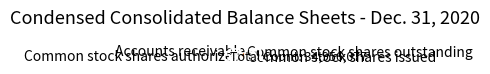

Do Common stock shares outstanding and Common stock shares authorized together represent more than half of the pie?

Yes